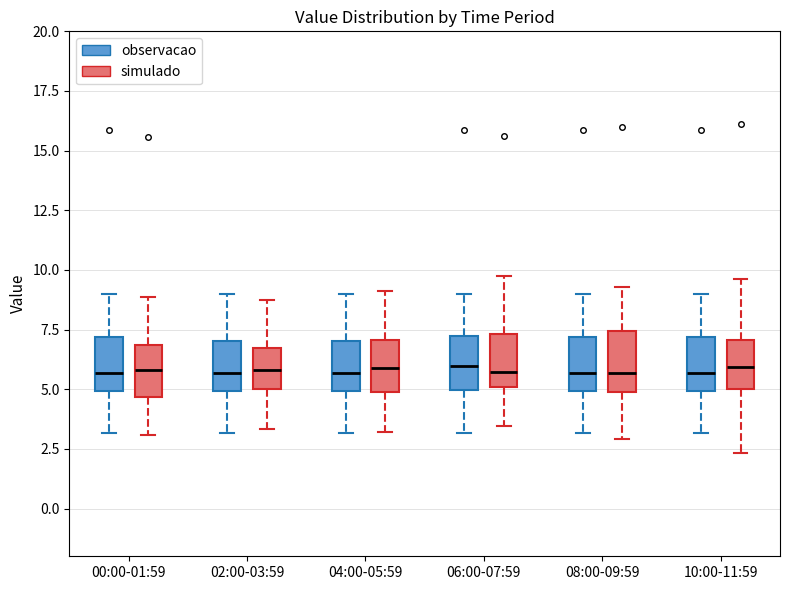

Reading left to right, transcribe this box plot: for each box, give where its median line is, the range the box spans, and where its two whiskers end, as read against the y-axis. The values are not printed on the chart, so give them approximately, as read against the axis.

00:00-01:59 (observacao): median 5.5, box 5.0 to 7.0, whiskers 3.0 to 9.0
00:00-01:59 (simulado): median 6.0, box 4.5 to 7.0, whiskers 3.0 to 9.0
02:00-03:59 (observacao): median 5.5, box 5.0 to 7.0, whiskers 3.0 to 9.0
02:00-03:59 (simulado): median 6.0, box 5.0 to 6.5, whiskers 3.5 to 8.5
04:00-05:59 (observacao): median 5.5, box 5.0 to 7.0, whiskers 3.0 to 9.0
04:00-05:59 (simulado): median 6.0, box 5.0 to 7.0, whiskers 3.0 to 9.0
06:00-07:59 (observacao): median 6.0, box 5.0 to 7.5, whiskers 3.0 to 9.0
06:00-07:59 (simulado): median 5.5, box 5.0 to 7.5, whiskers 3.5 to 10.0
08:00-09:59 (observacao): median 5.5, box 5.0 to 7.0, whiskers 3.0 to 9.0
08:00-09:59 (simulado): median 5.5, box 5.0 to 7.5, whiskers 3.0 to 9.5
10:00-11:59 (observacao): median 5.5, box 5.0 to 7.0, whiskers 3.0 to 9.0
10:00-11:59 (simulado): median 6.0, box 5.0 to 7.0, whiskers 2.5 to 9.5